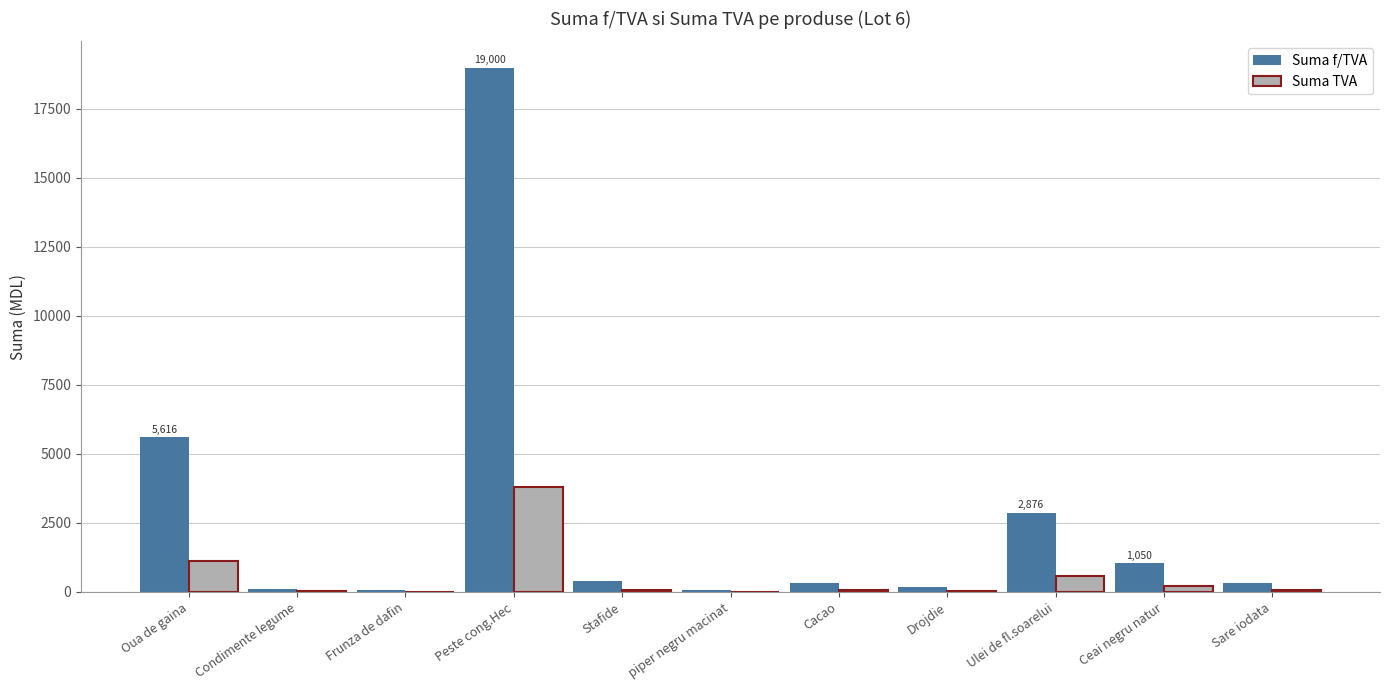

Is the value of Suma TVA at Frunza de dafin greater than the value of Suma f/TVA at Peste cong.Hec?

No